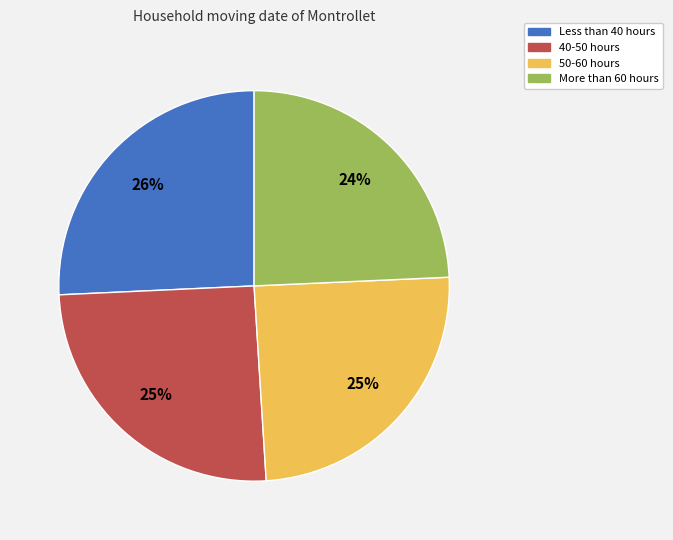

True or false: 40-50 hours accounts for 25% of the total.

True